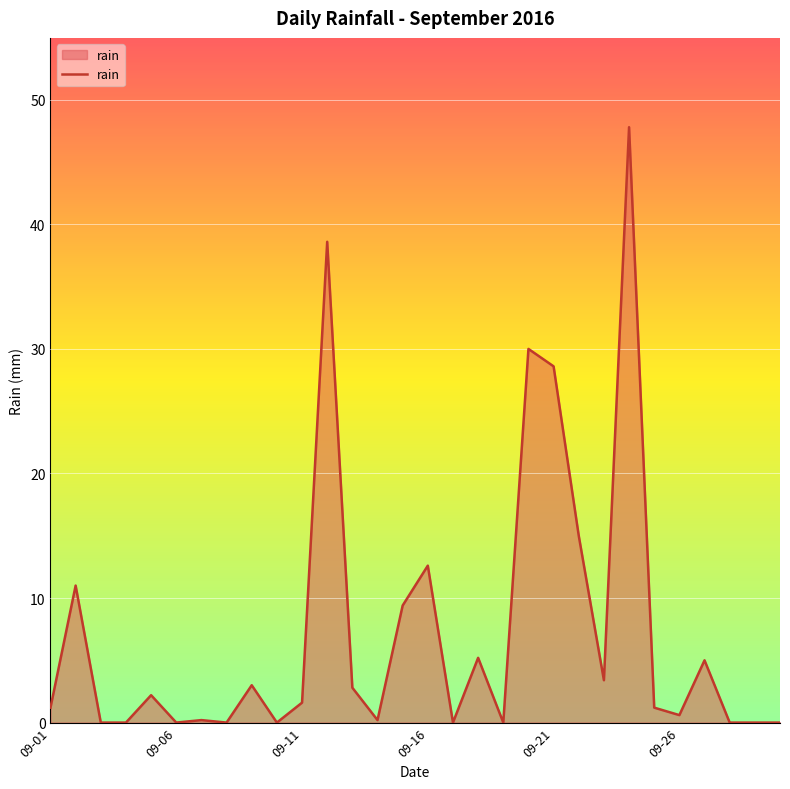

What is the greatest value displayed?

47.8